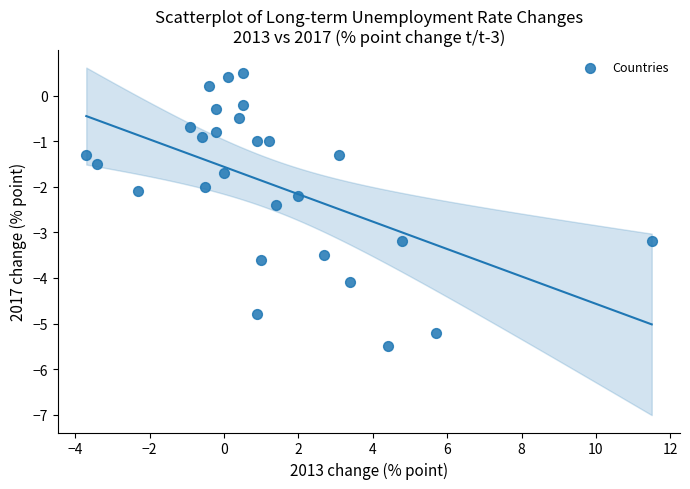

What is the range of Y values (max minus min)?

6.0